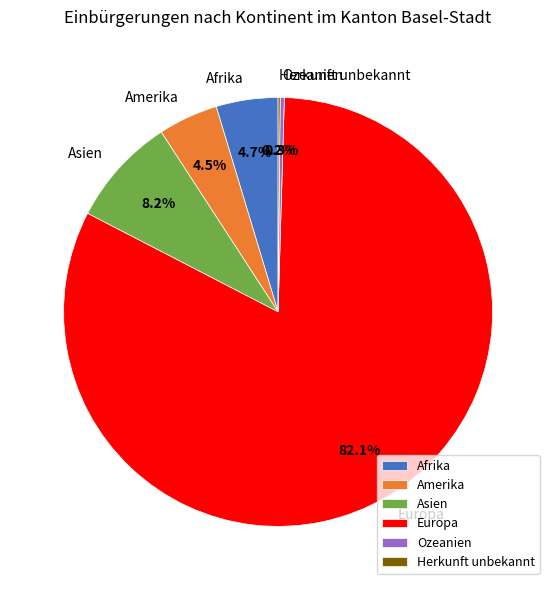

Approximately how many times larger is the value at Amerika compared to Afrika?

1.0